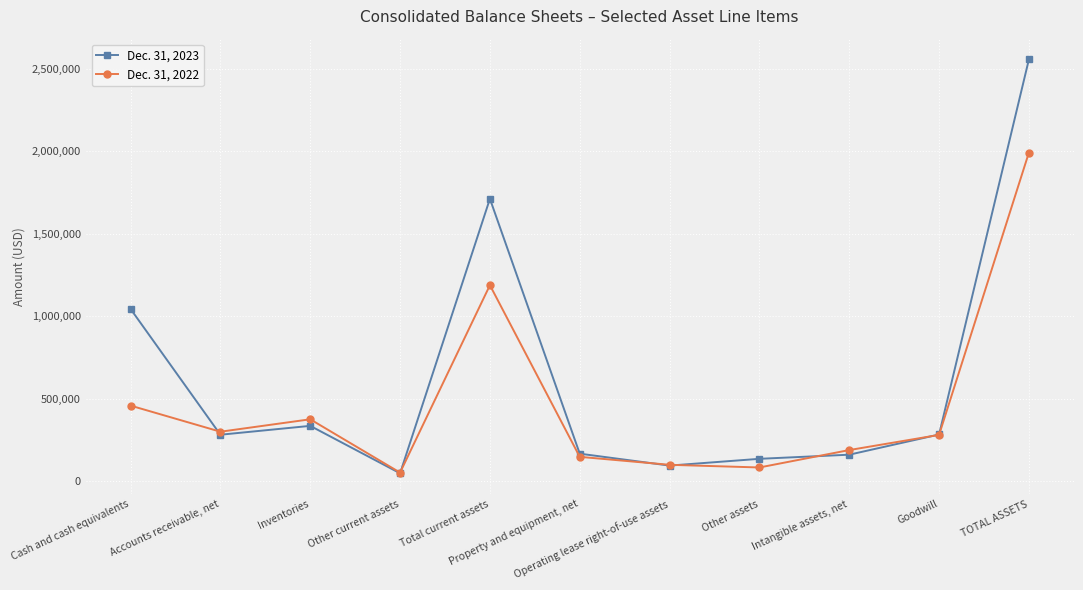

What is the label of the 1st point from the left?

Cash and cash equivalents